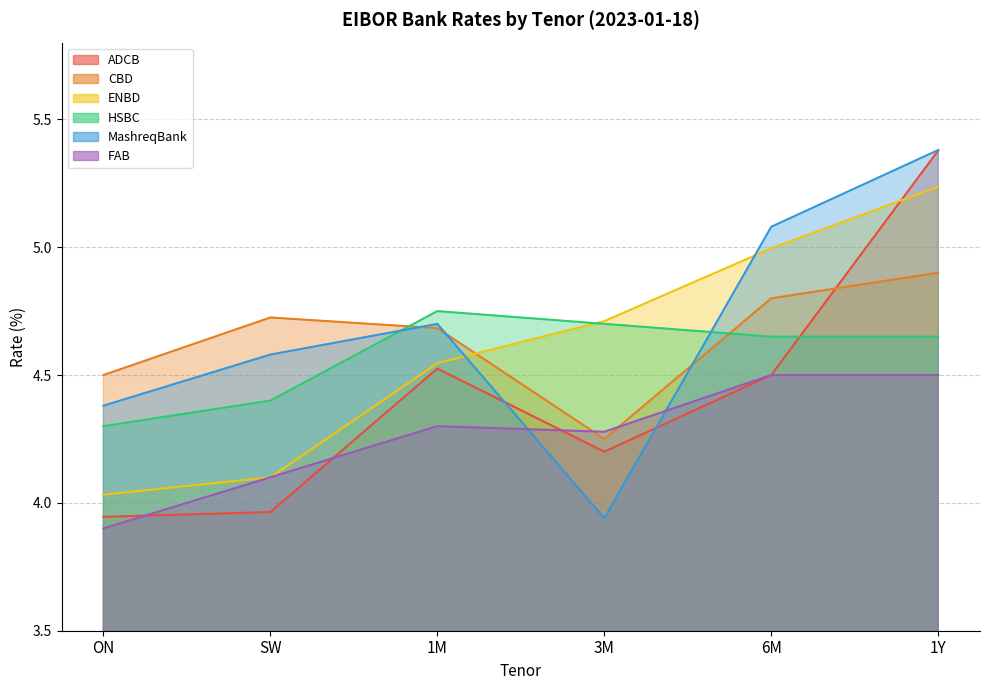

How many series are shown in this chart?

6